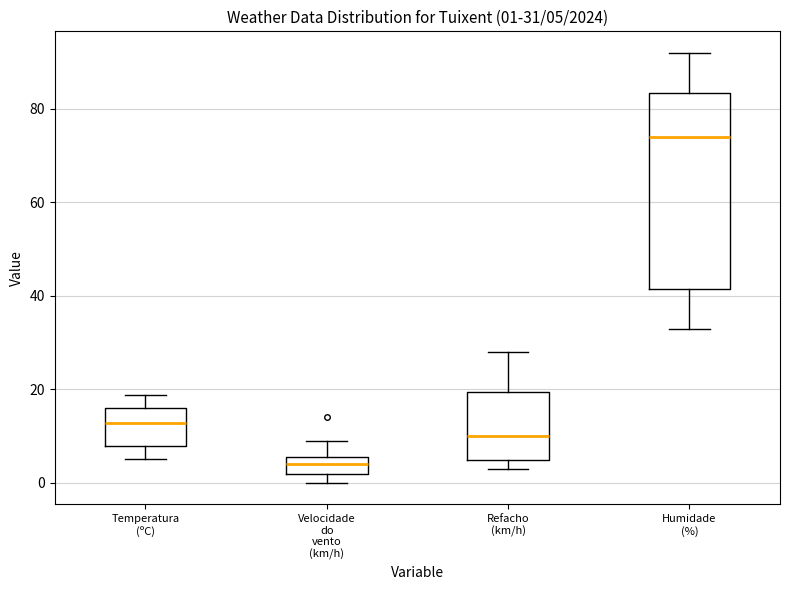

Which box is the tallest, from its lower edge to its upper edge?

Humidade (%)